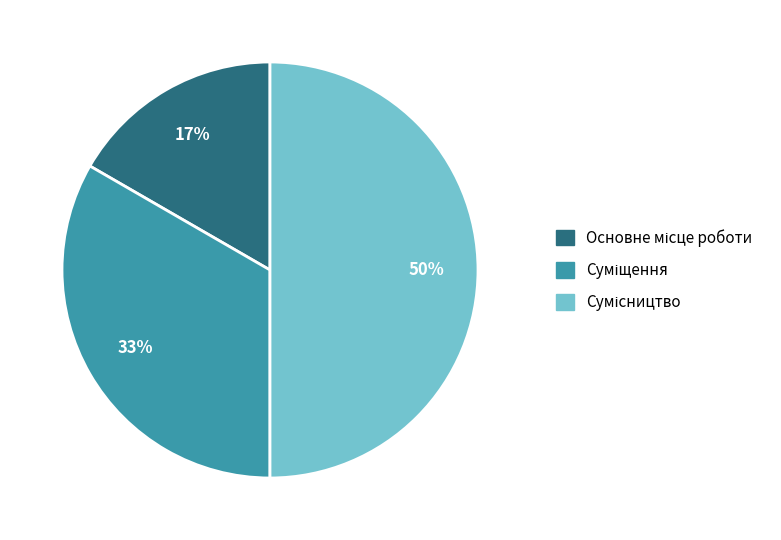

How many segments does this pie chart have?

3